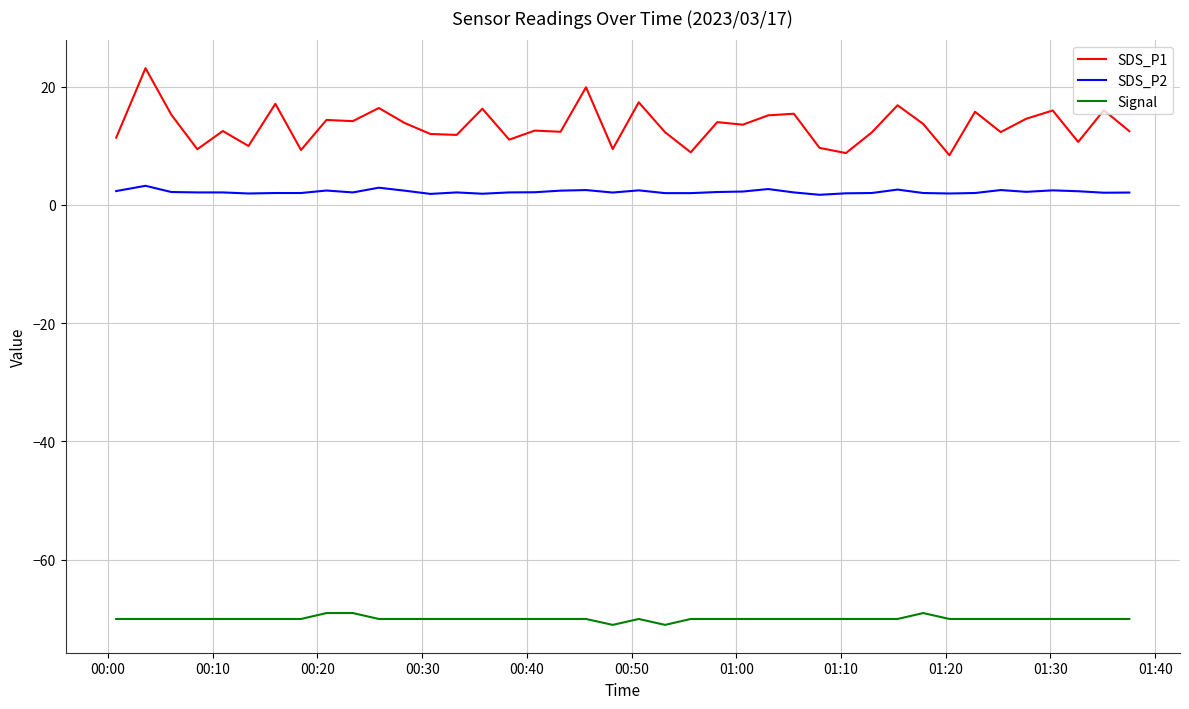

Rank the series by their maximum value, from lowest to highest.

Signal, SDS_P2, SDS_P1